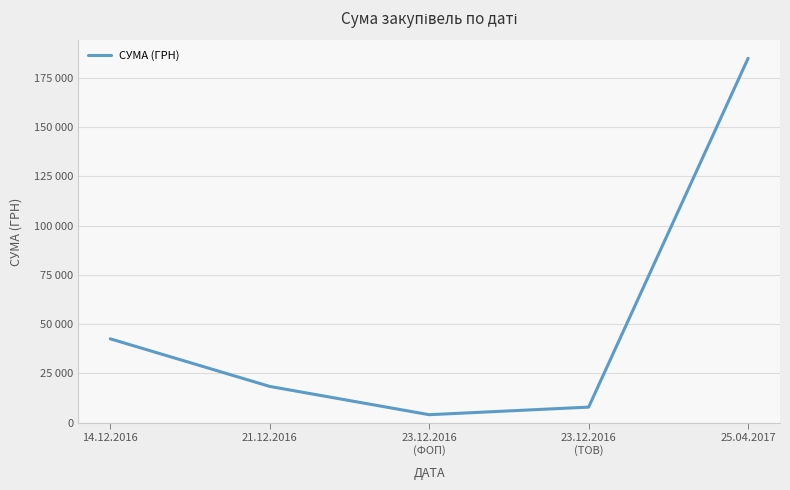

What is the greatest value displayed?

184821.6